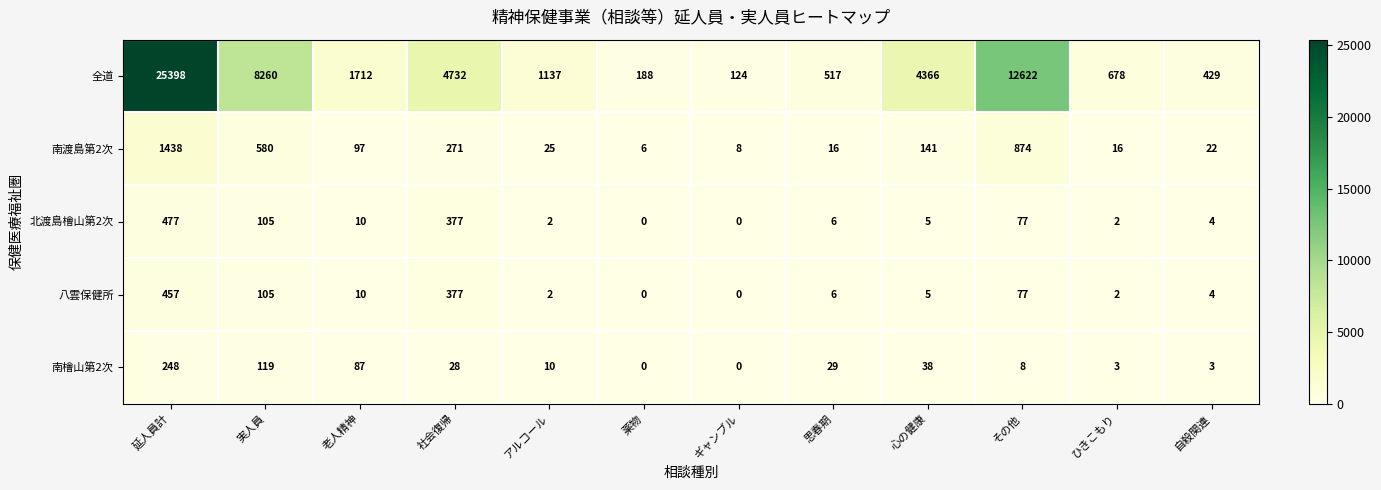

The value of 北渡島檜山第2次 at 延人員計 is 477. True or false?

True